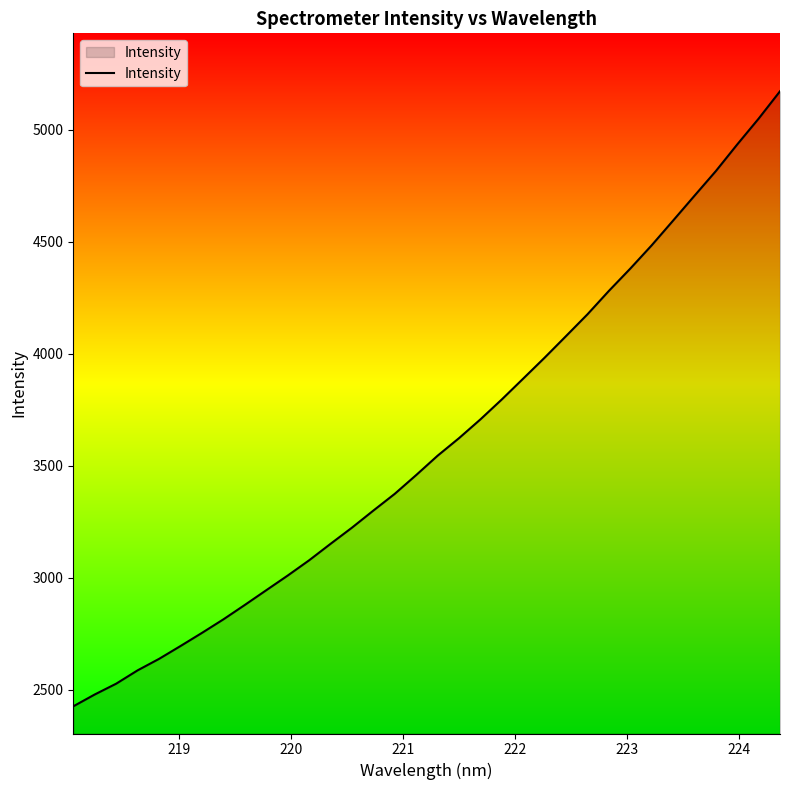

What is the difference between the maximum and minimum values?

2745.7